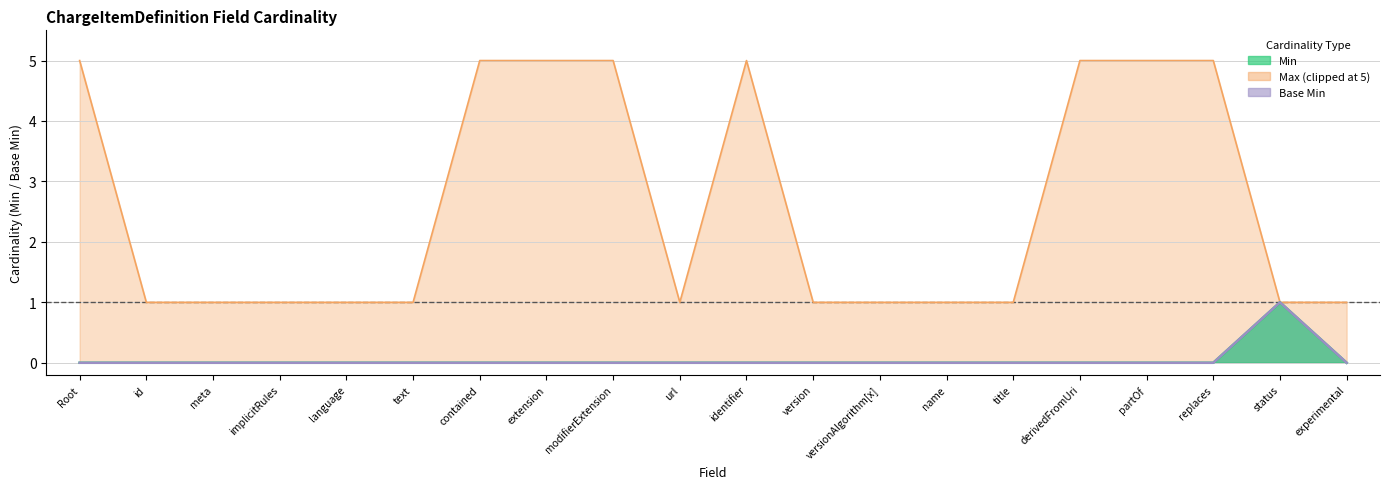

Between experimental and id, which is larger?

experimental